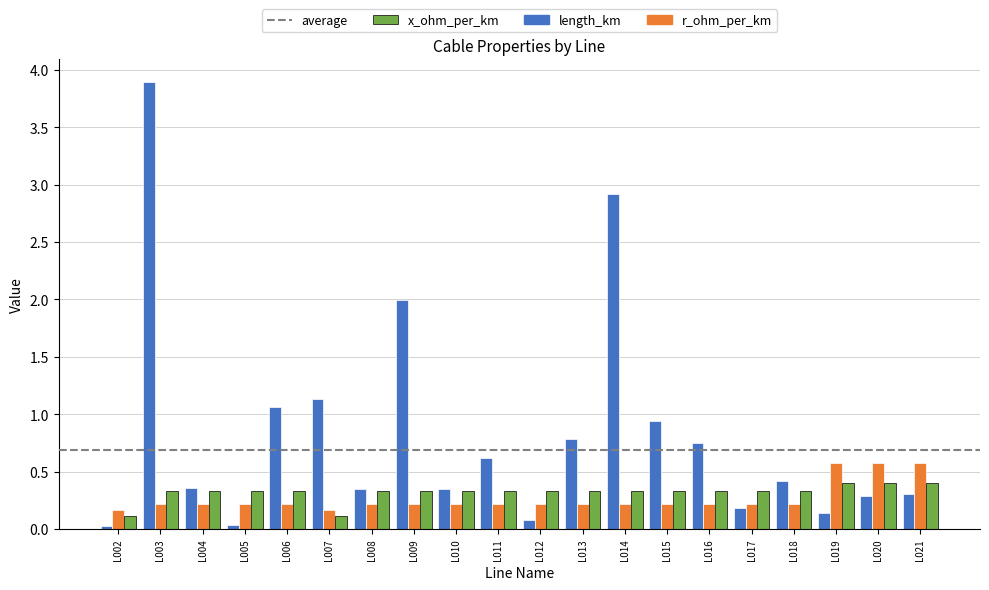

Is it true that x_ohm_per_km equals 0.3 at L003?

True